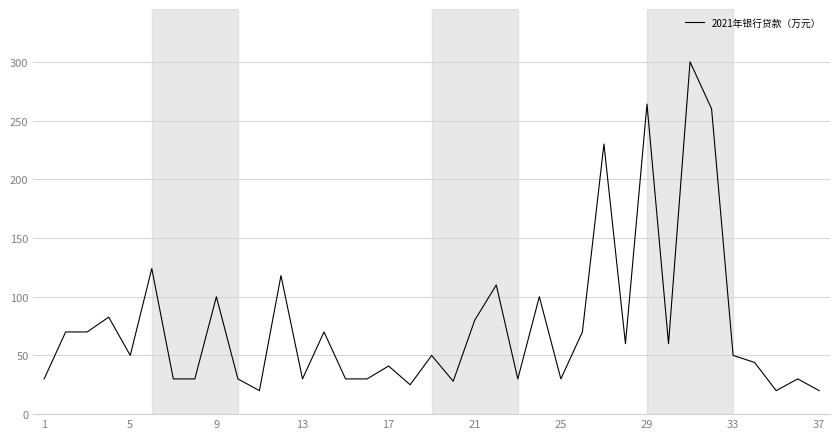

How many categories are shown in the chart?

37